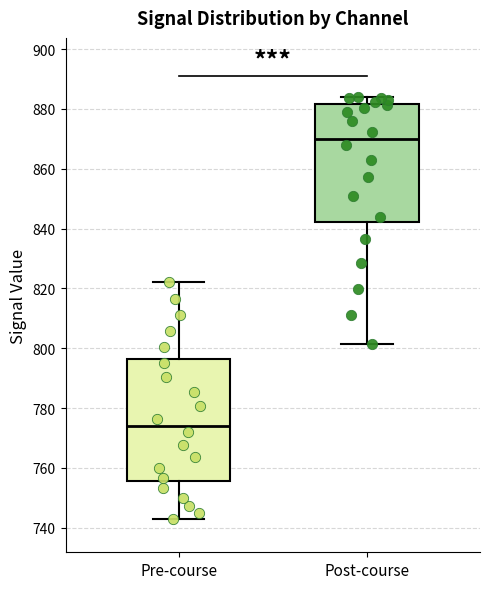

Which box's median line is the highest?

Post-course